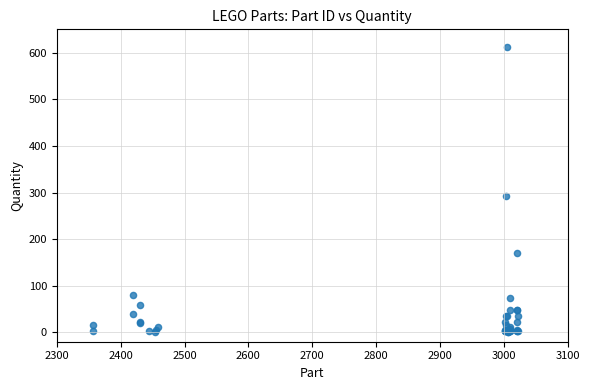

What Y value in the scatter plot is closest to 307?

293